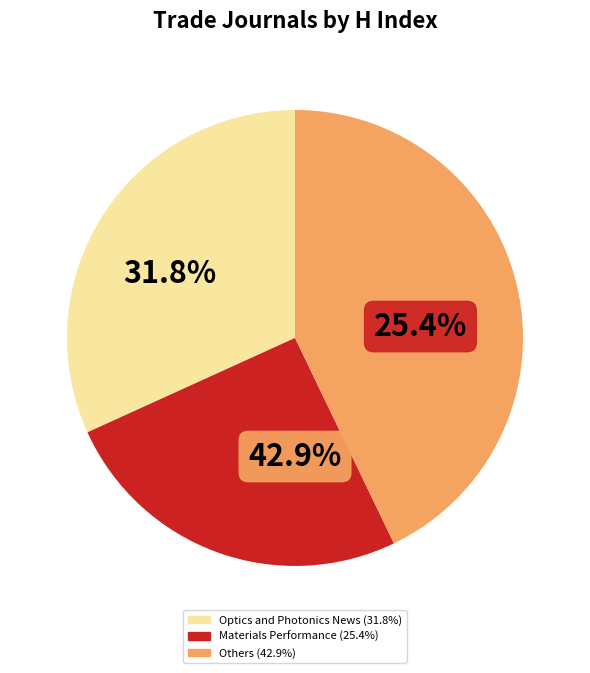

Is there any slice that represents more than half of the pie?

No